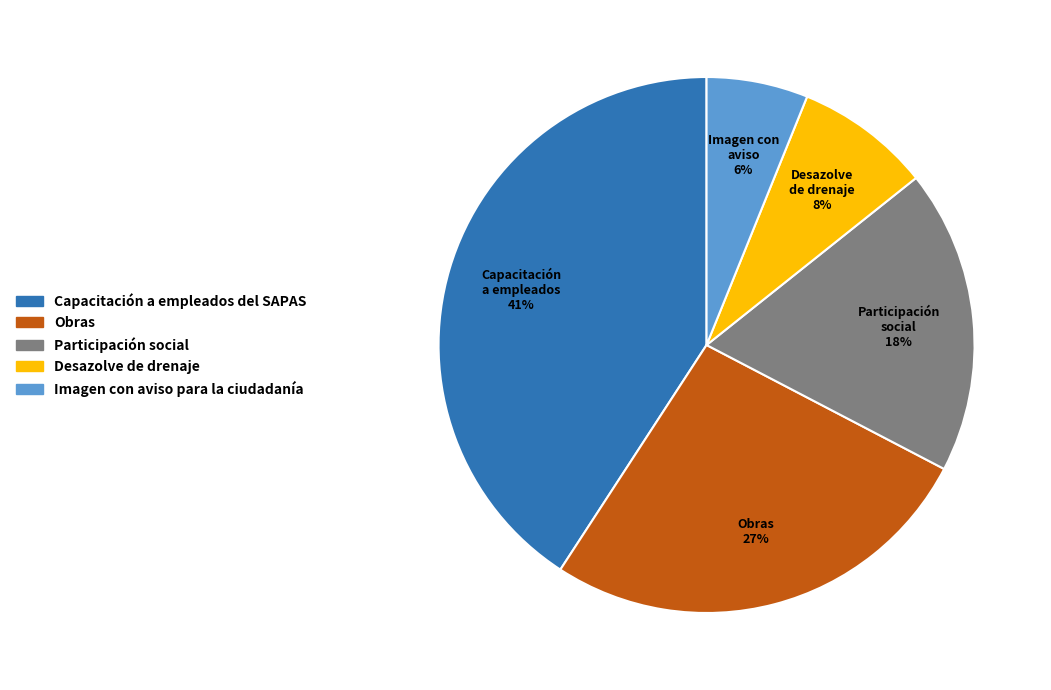

To the nearest percent, what is the difference between the largest and smallest slice percentages?

35%